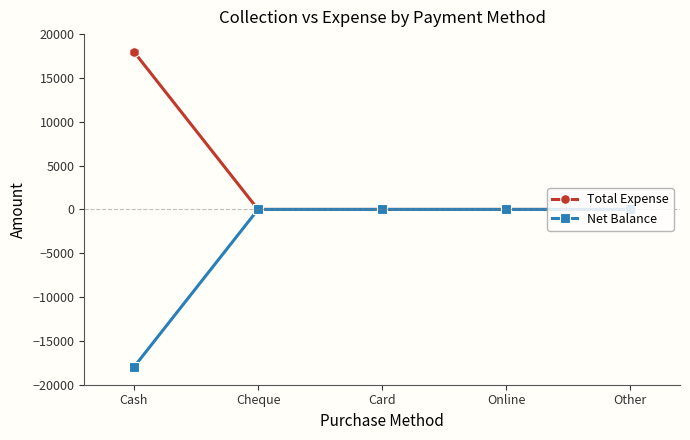

Rank the series by their average value, from lowest to highest.

Net Balance, Total Expense